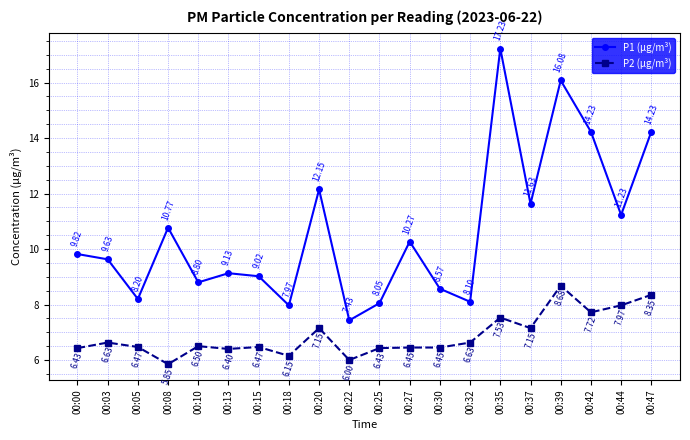

At which label is P1 (µg/m³) closest to 12?

00:20